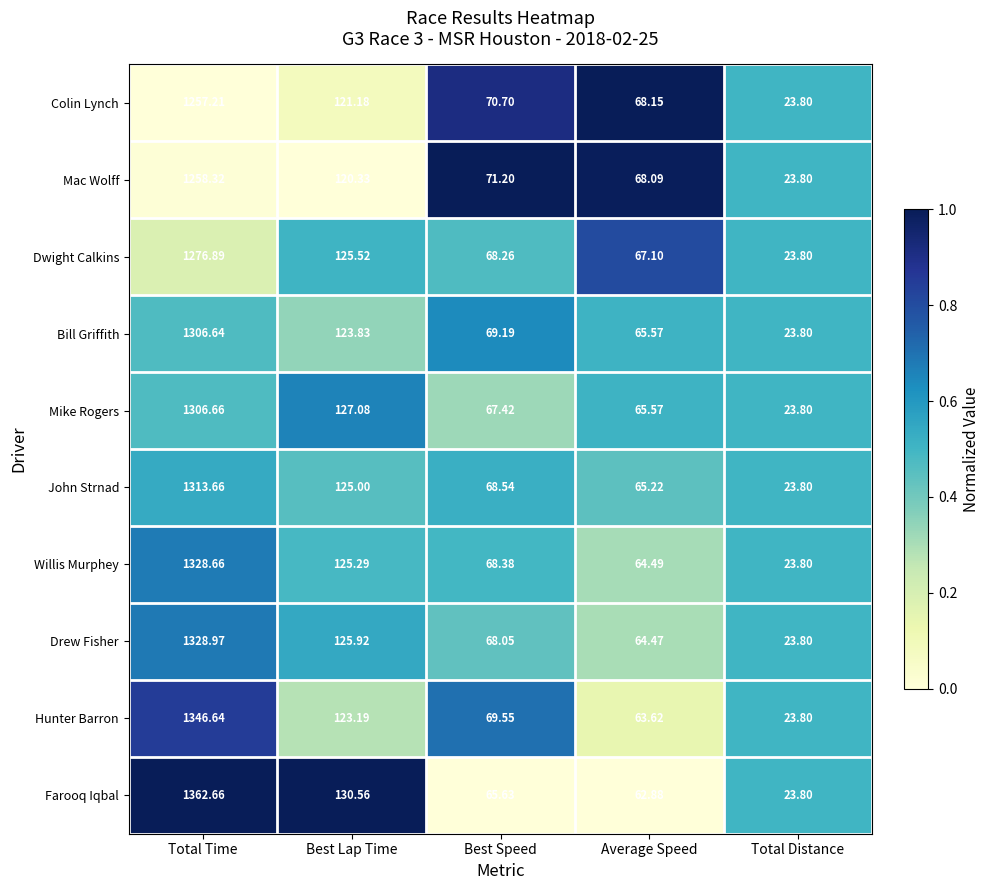

Between Total Time and Average Speed, which series saw the biggest shift?

Farooq Iqbal